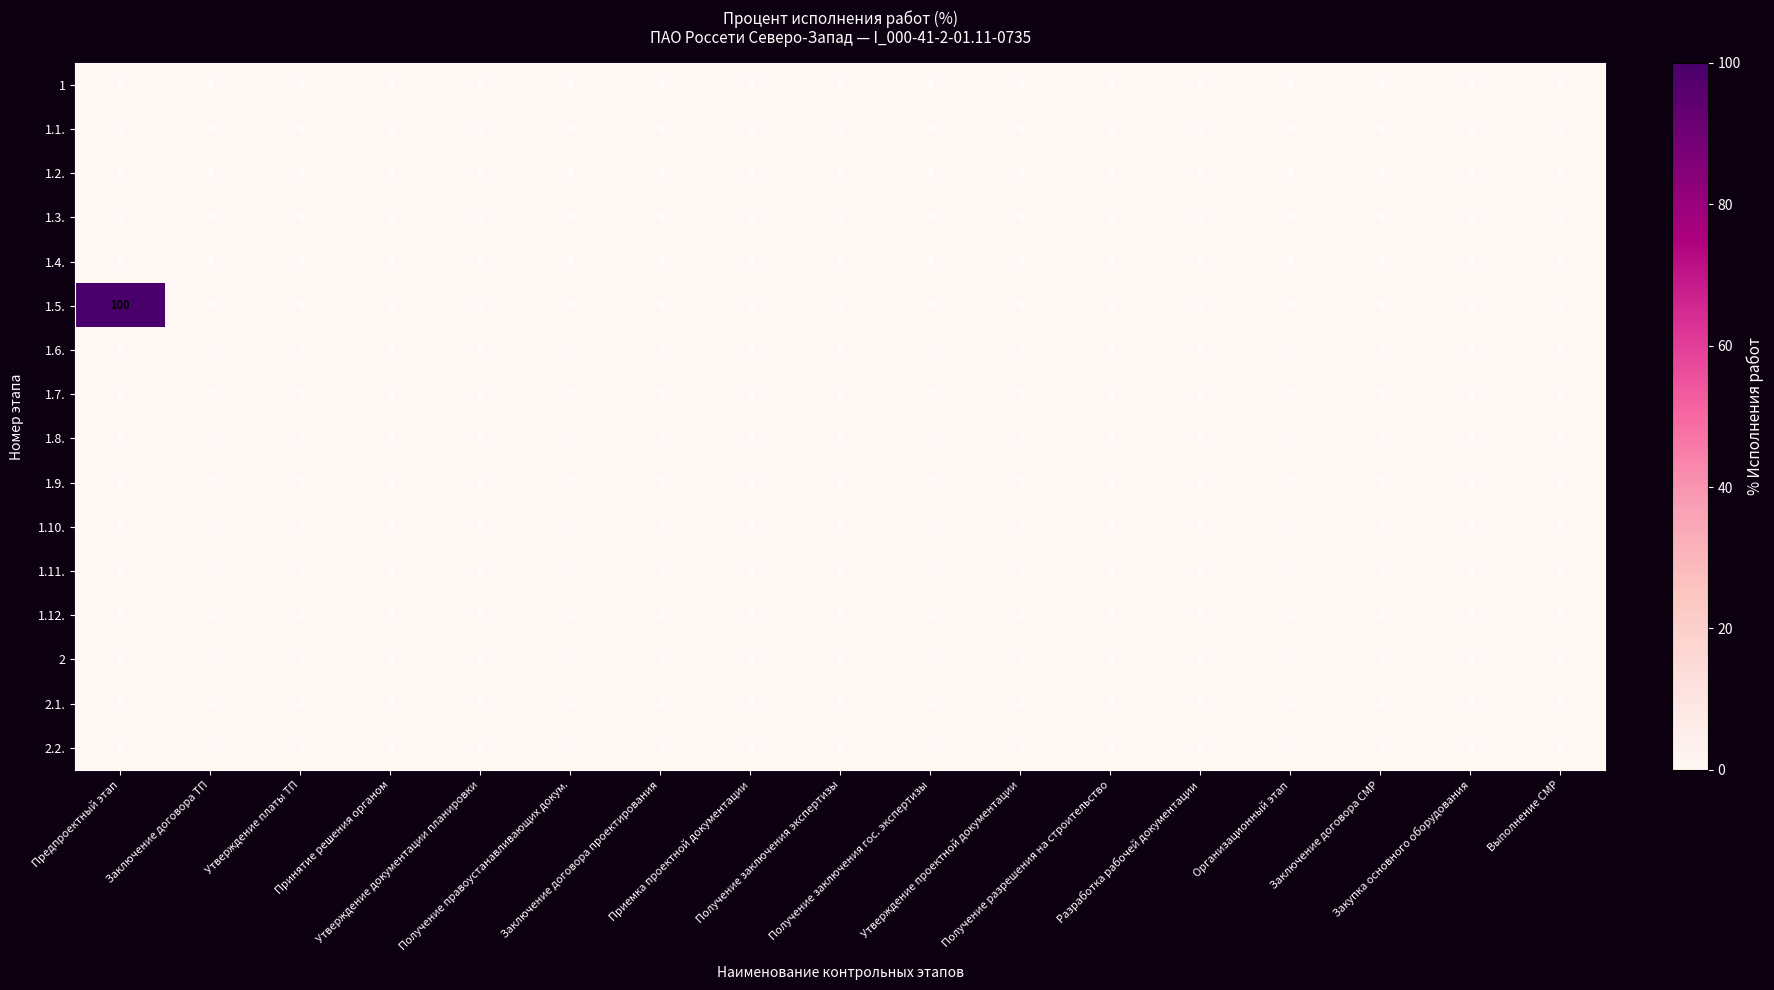

What is the difference between the maximum and minimum values in the 1.5. series?

100